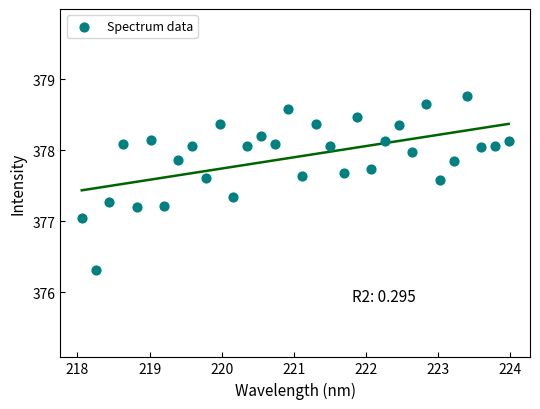

What is the range of Y values (max minus min)?

2.5